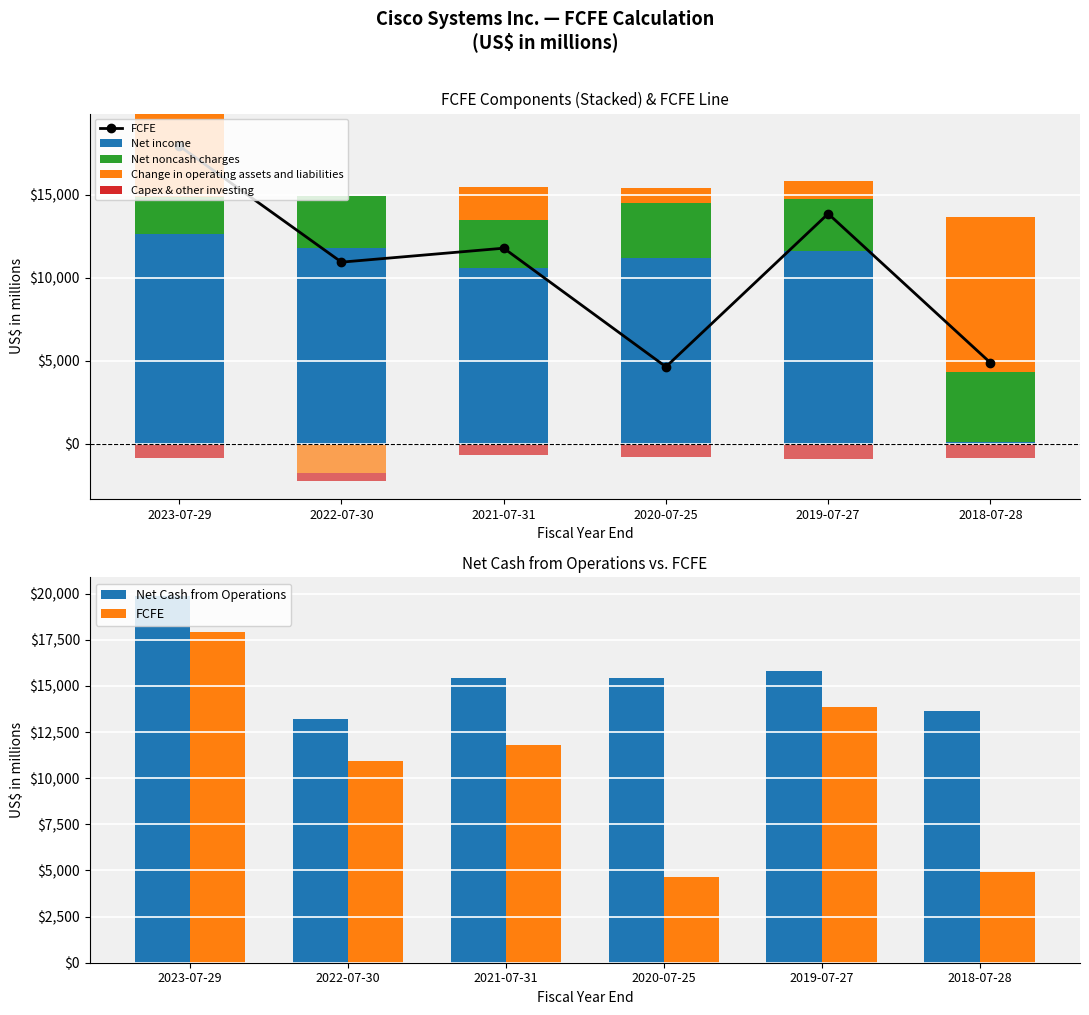

The value of Net noncash charges at 2023-07-29 is 3092. True or false?

False